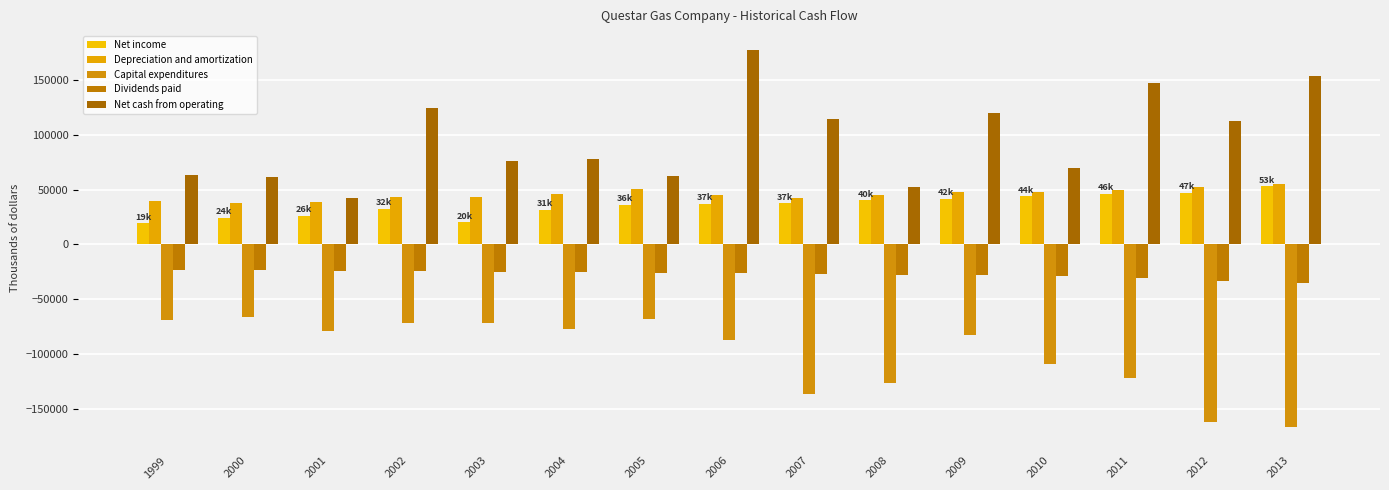

What is the spread (max minus min) of values at 2006?

263900